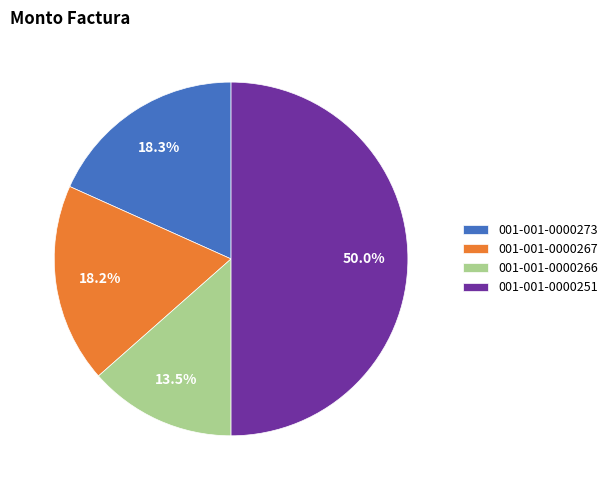

What percentage is NOT represented by 001-001-0000273?

81.7%